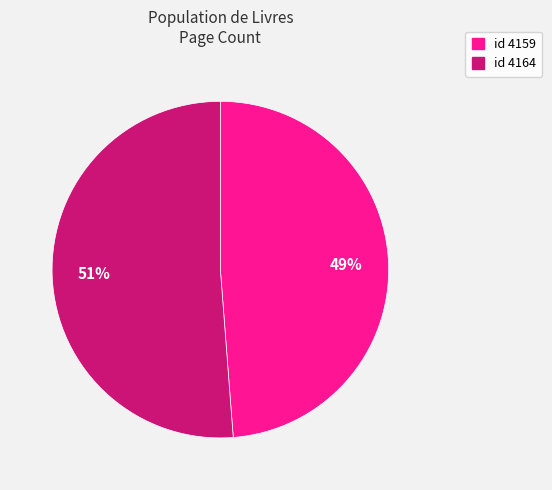

To the nearest percent, what is the average slice percentage?

50%